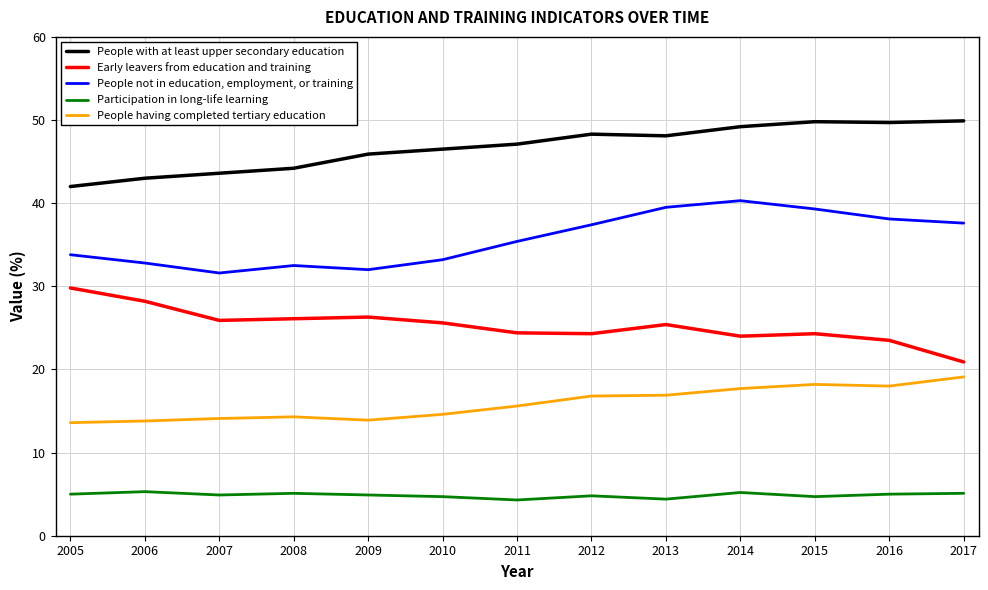

True or false: Participation in long-life learning and People with at least upper secondary education intersect in this chart.

False